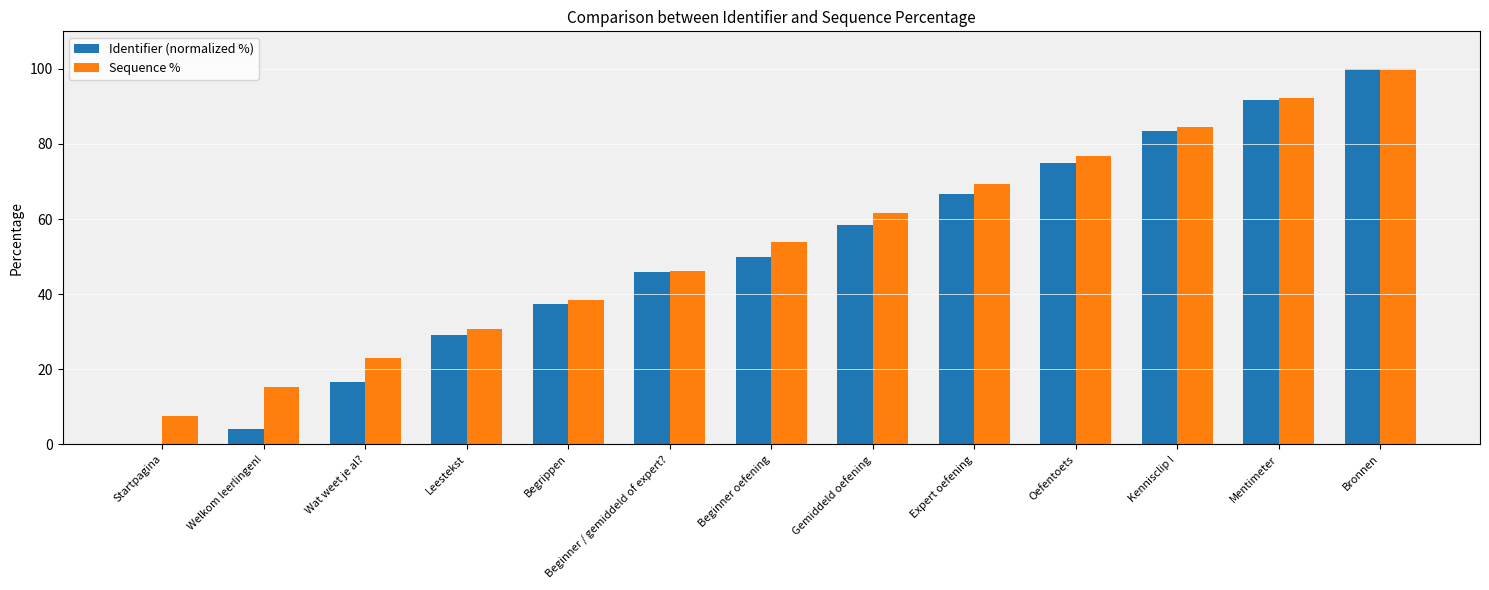

How many data points in Sequence % are above 53?

7